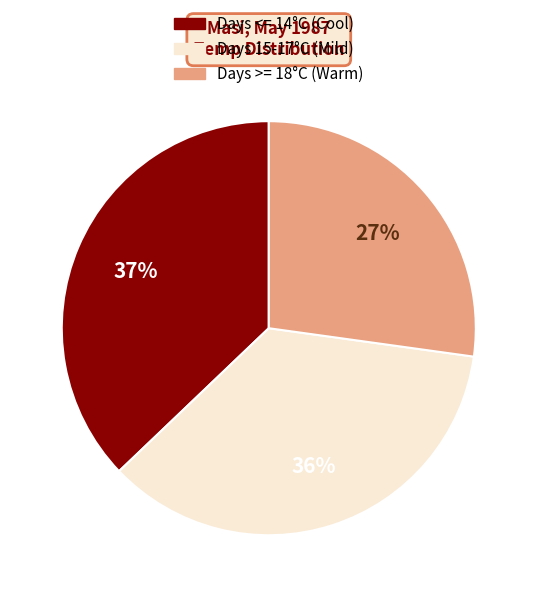

To the nearest percent, what is the average slice percentage?

33%